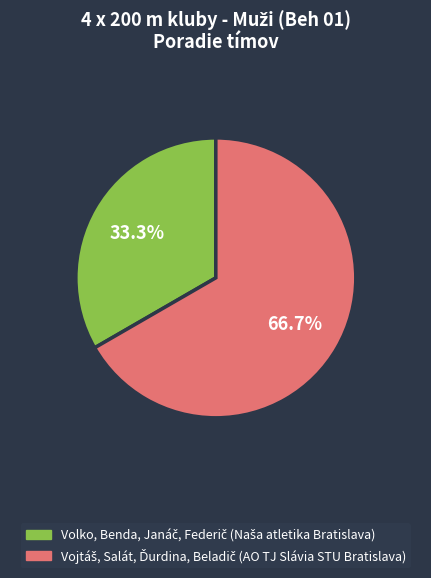

Is there any slice that represents more than half of the pie?

Yes